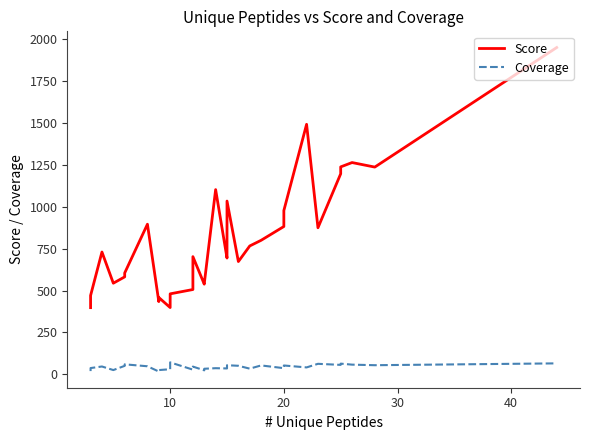

How many distinct data groups are displayed?

2